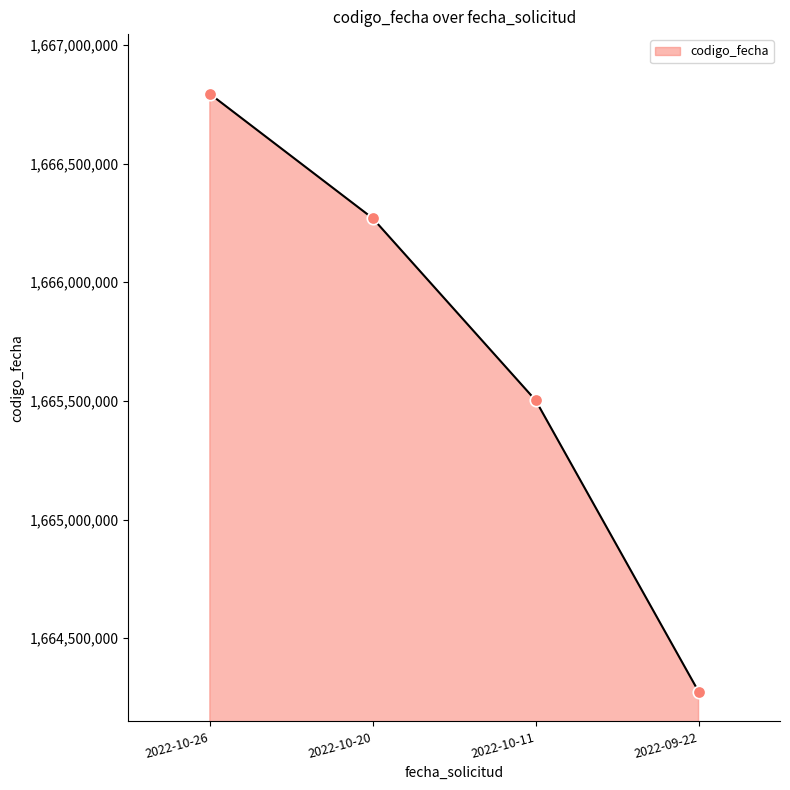

What is the change in value from 2022-10-26 to 2022-10-11?

-1291425